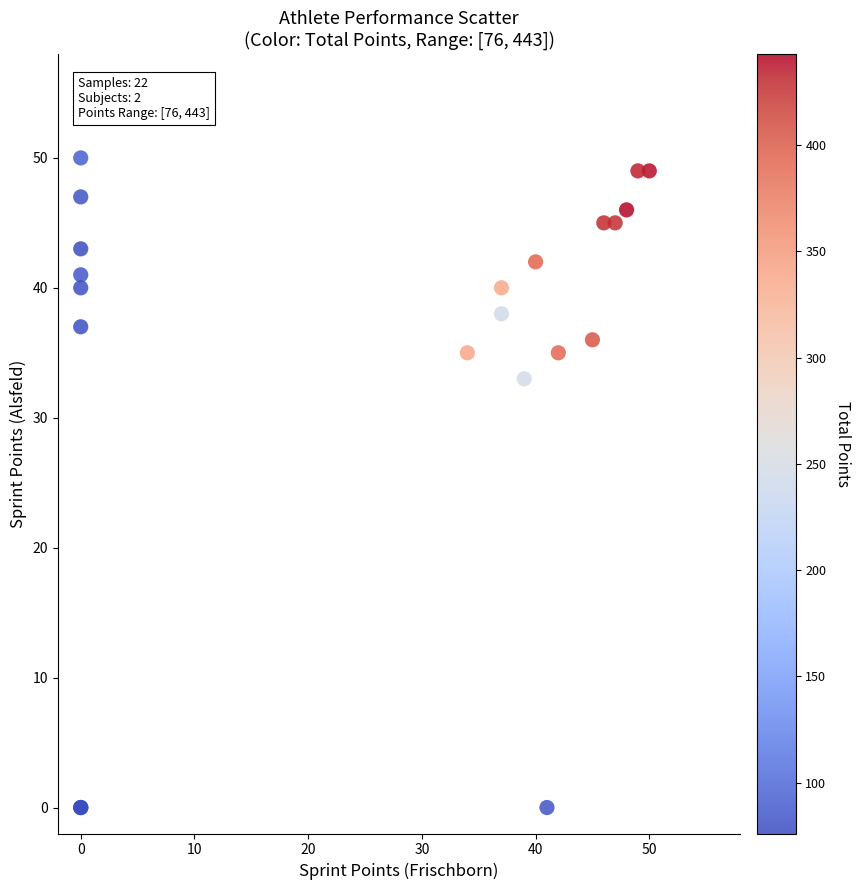

What Y value in the scatter plot is closest to 25?

33